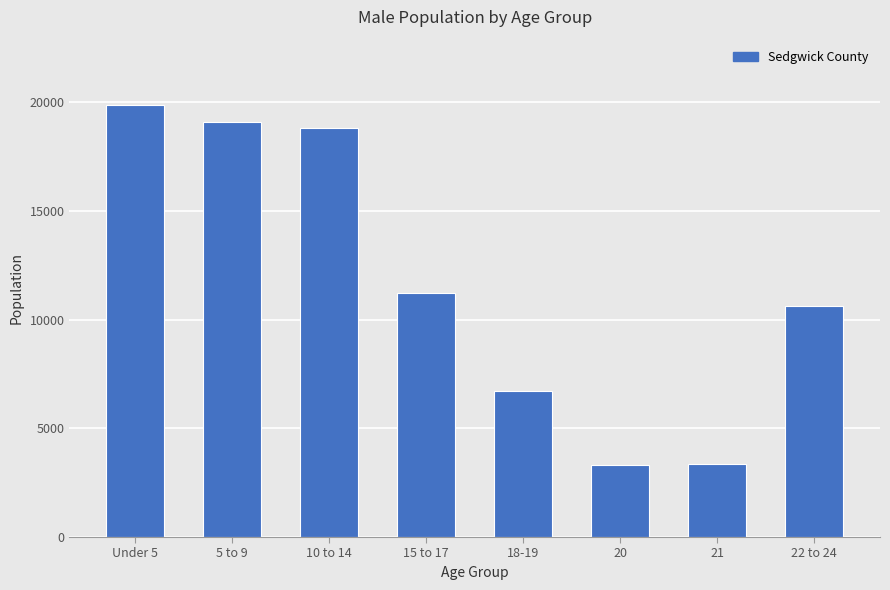

What is the label of the 5th bar from the right?

15 to 17